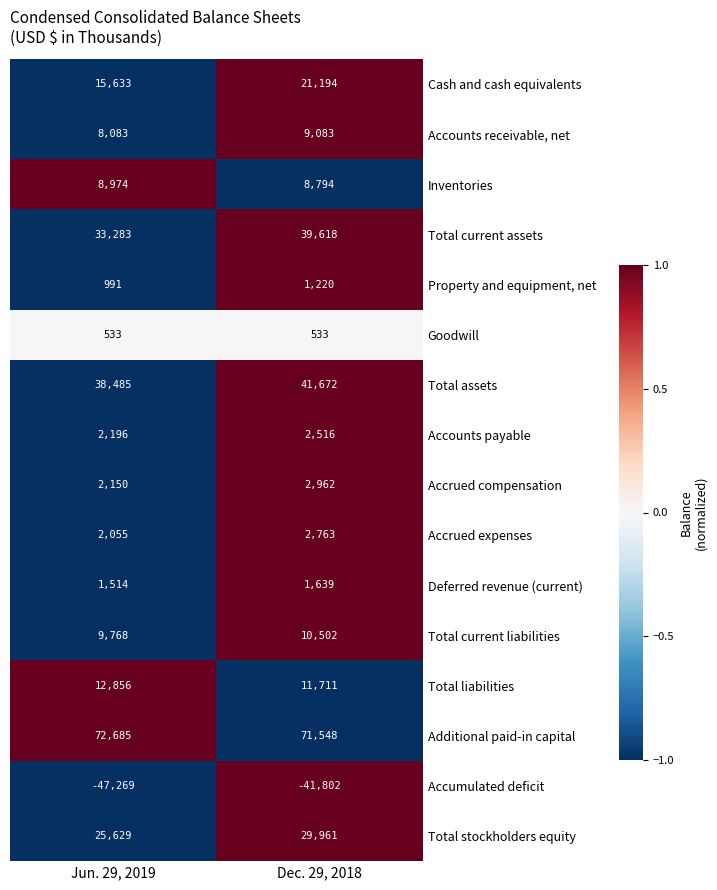

The value of Deferred revenue (current) at Dec. 29, 2018 is 2213. True or false?

False